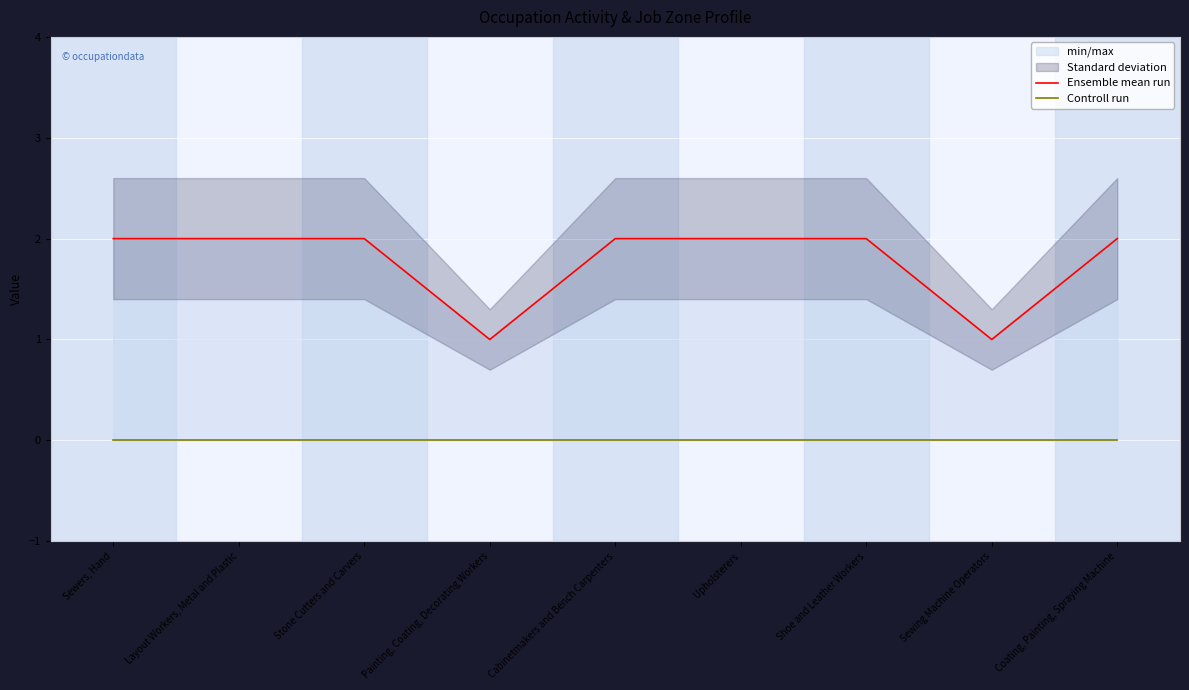

Count the number of categories in the chart.

9